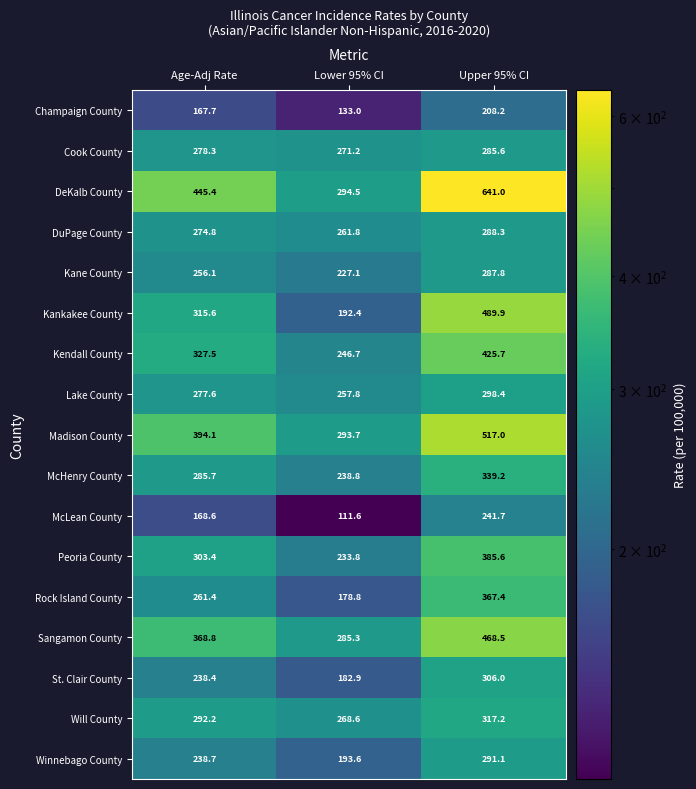

At which label is DuPage County closest to 275?

Age-Adj Rate